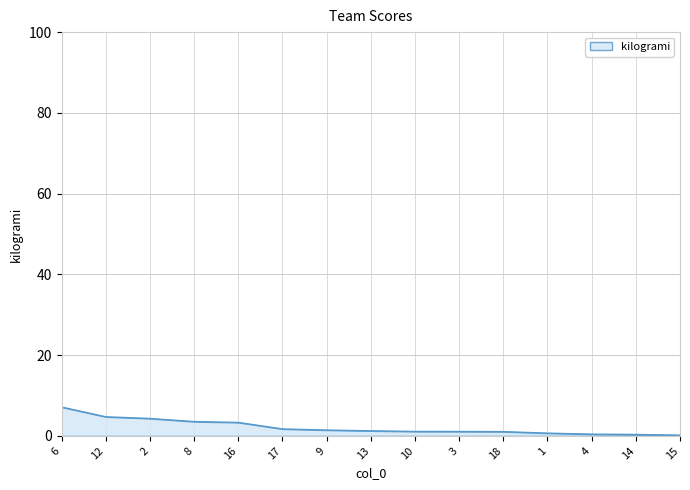

Read the value at 2.

4.3